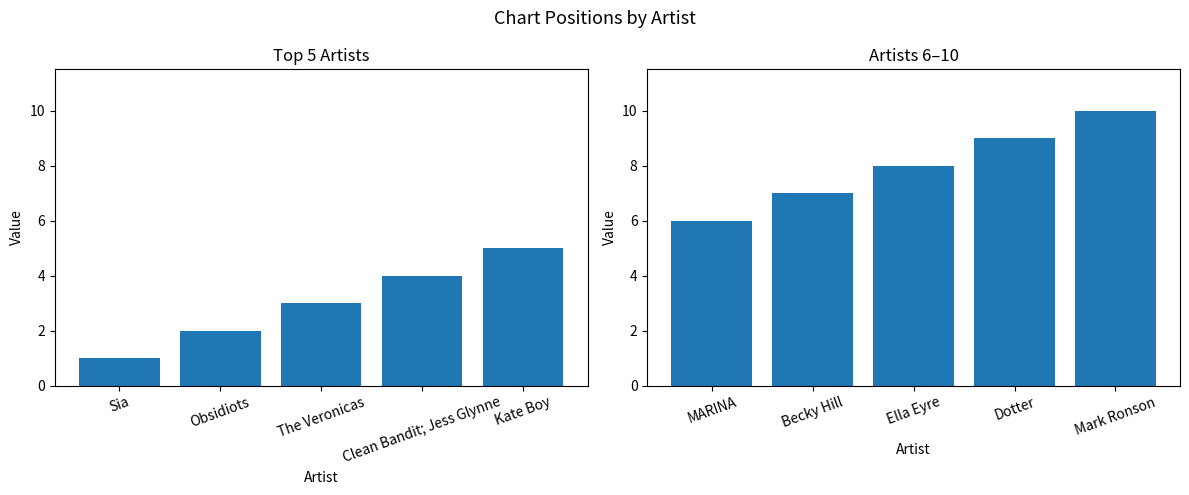

How many groups of bars are there?

5